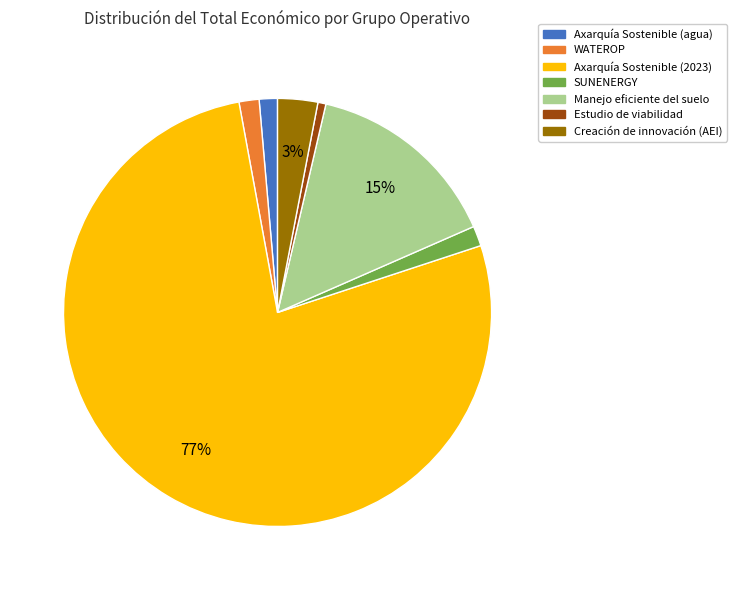

Does Axarquía Sostenible (2023) account for over 50% of the chart?

Yes